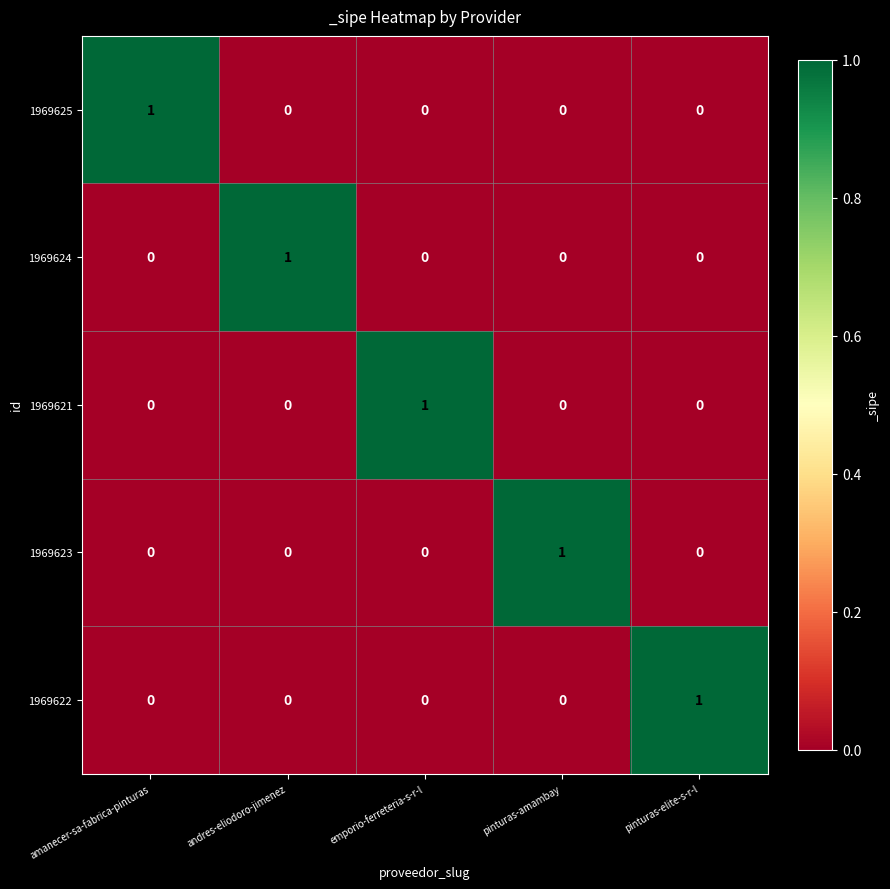

Reading left to right, extract all data points from this chart.

1969625: amanecer-sa-fabrica-pinturas=1	andres-eliodoro-jimenez=0	emporio-ferreteria-s-r-l=0	pinturas-amambay=0	pinturas-elite-s-r-l=0
1969624: amanecer-sa-fabrica-pinturas=0	andres-eliodoro-jimenez=1	emporio-ferreteria-s-r-l=0	pinturas-amambay=0	pinturas-elite-s-r-l=0
1969621: amanecer-sa-fabrica-pinturas=0	andres-eliodoro-jimenez=0	emporio-ferreteria-s-r-l=1	pinturas-amambay=0	pinturas-elite-s-r-l=0
1969623: amanecer-sa-fabrica-pinturas=0	andres-eliodoro-jimenez=0	emporio-ferreteria-s-r-l=0	pinturas-amambay=1	pinturas-elite-s-r-l=0
1969622: amanecer-sa-fabrica-pinturas=0	andres-eliodoro-jimenez=0	emporio-ferreteria-s-r-l=0	pinturas-amambay=0	pinturas-elite-s-r-l=1